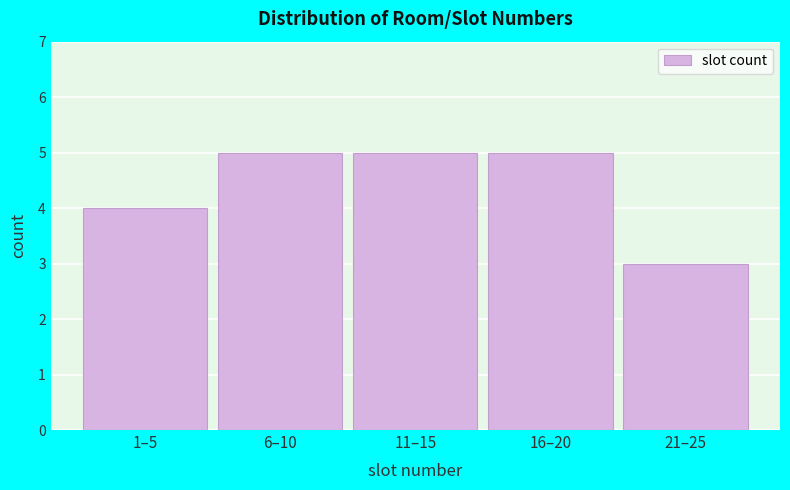

Reading left to right, what are all the values shown in this chart?

1–5=4	6–10=5	11–15=5	16–20=5	21–25=3